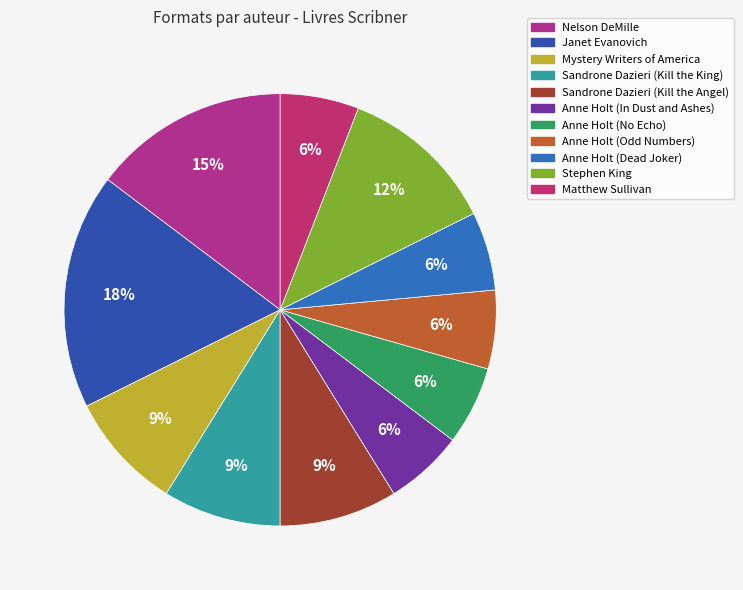

To the nearest percent, what is the difference between the largest and smallest slice percentages?

12%